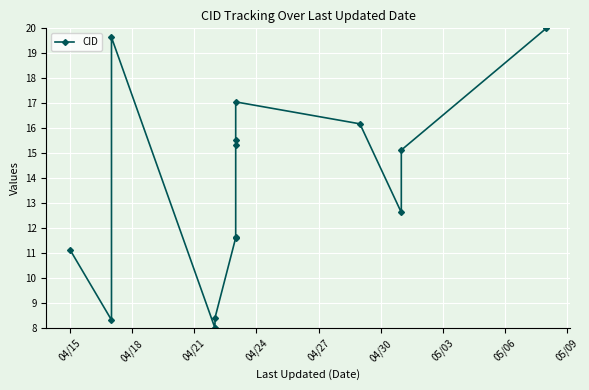

How many lines are shown in the chart?

1